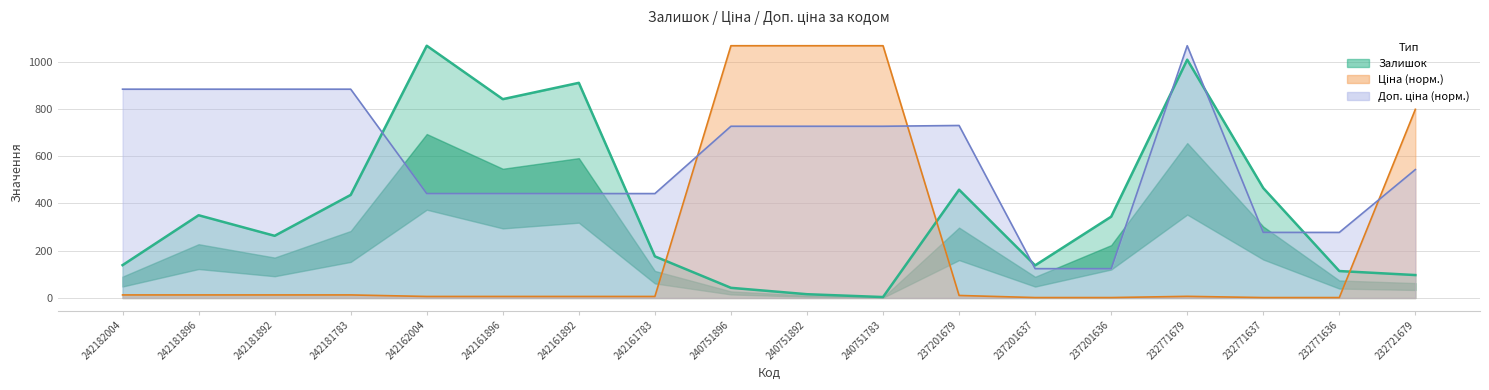

What is the difference between the highest and lowest values at 240751783?

1063.0